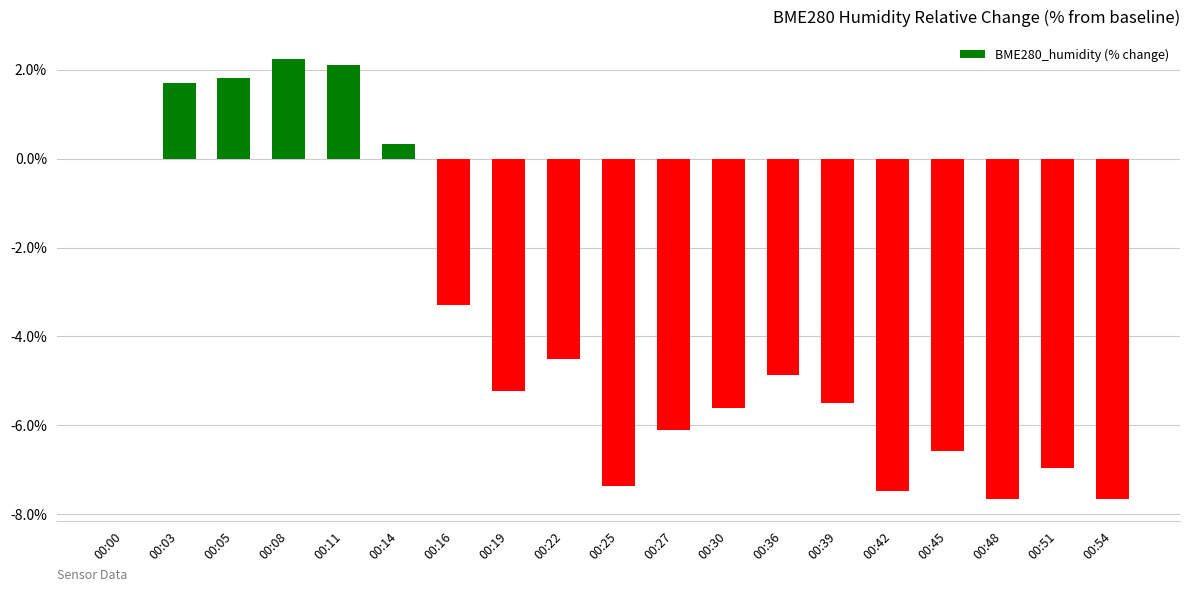

Which category has the highest value across all series?

00:08